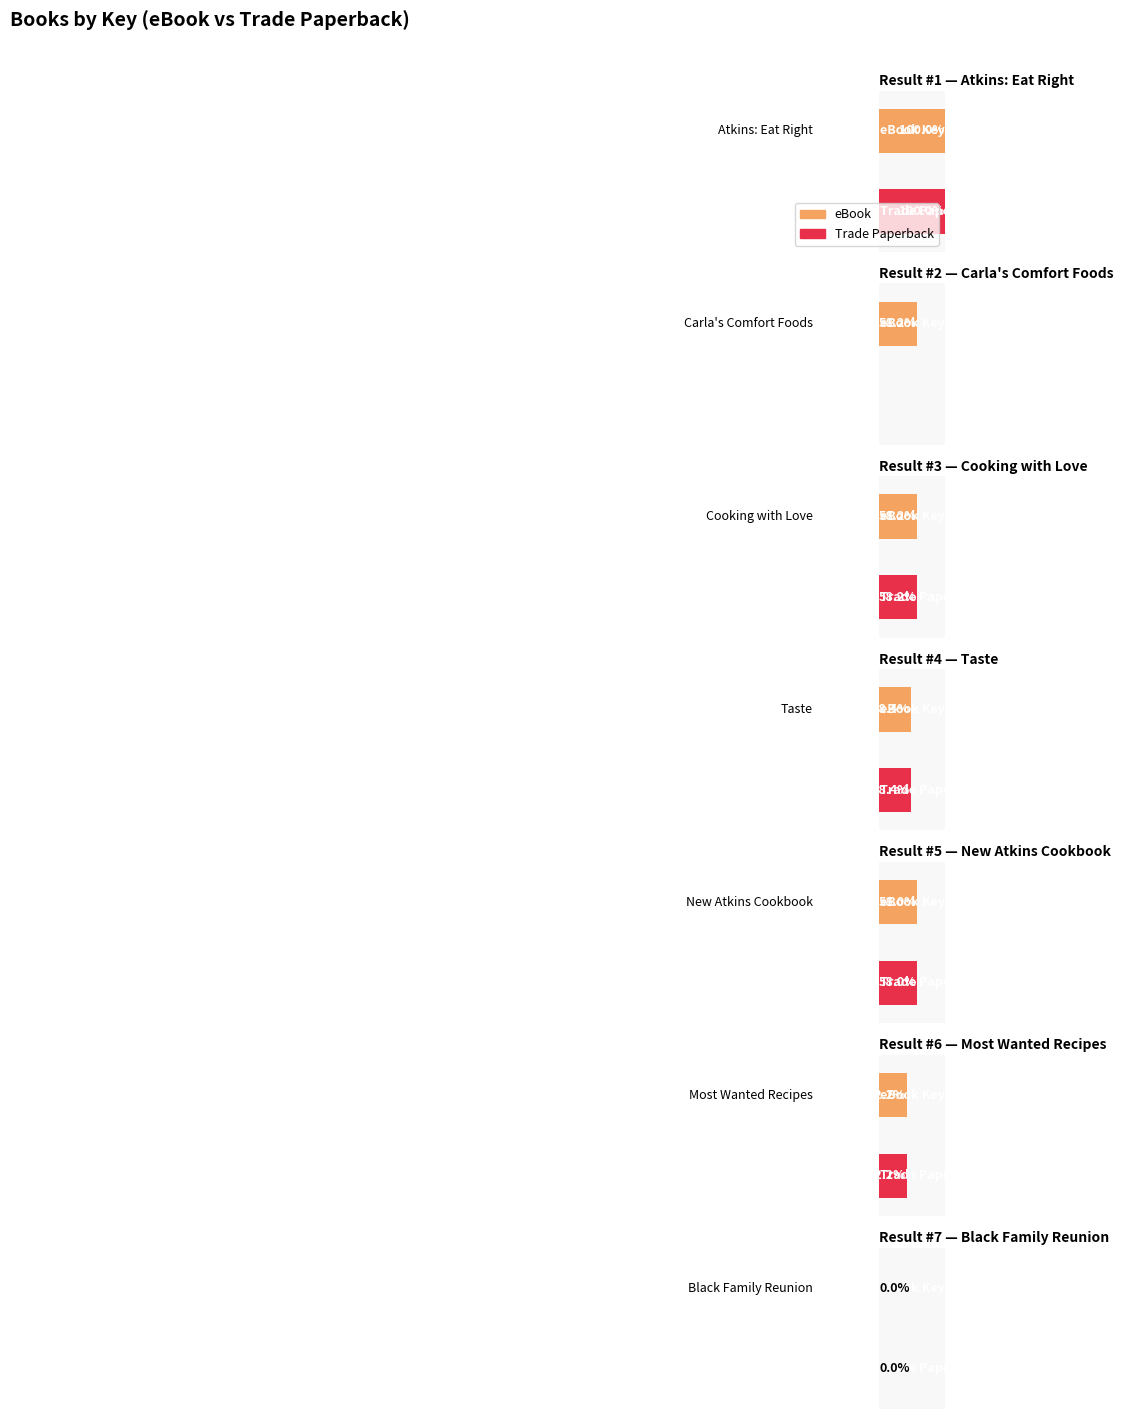

Is it true that Trade Paperback equals -57299916 at Carla's Comfort Foods?

False